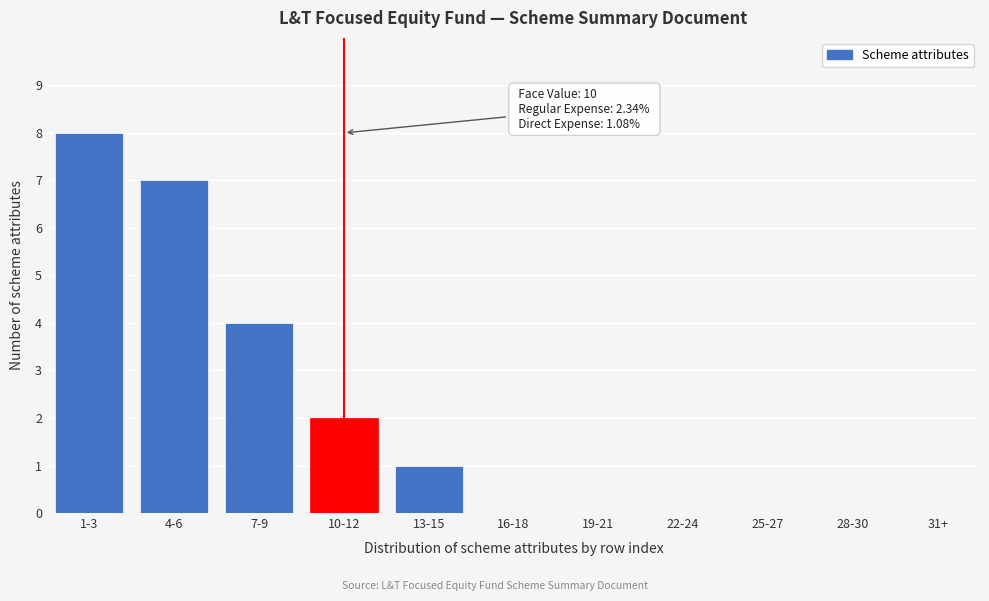

Reading left to right, transcribe all the data shown in this chart.

1-3=8	4-6=7	7-9=4	10-12=2	13-15=1	16-18=0	19-21=0	22-24=0	25-27=0	28-30=0	31+=0